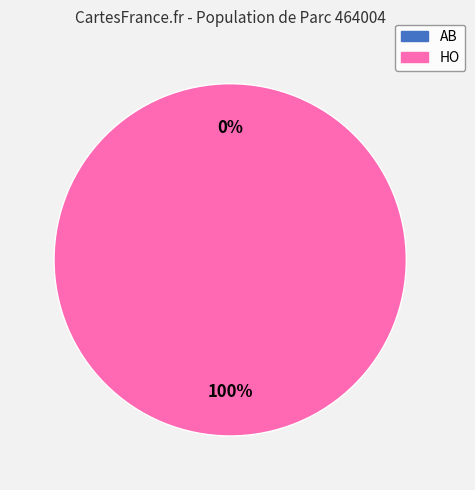

How many segments does this pie chart have?

2